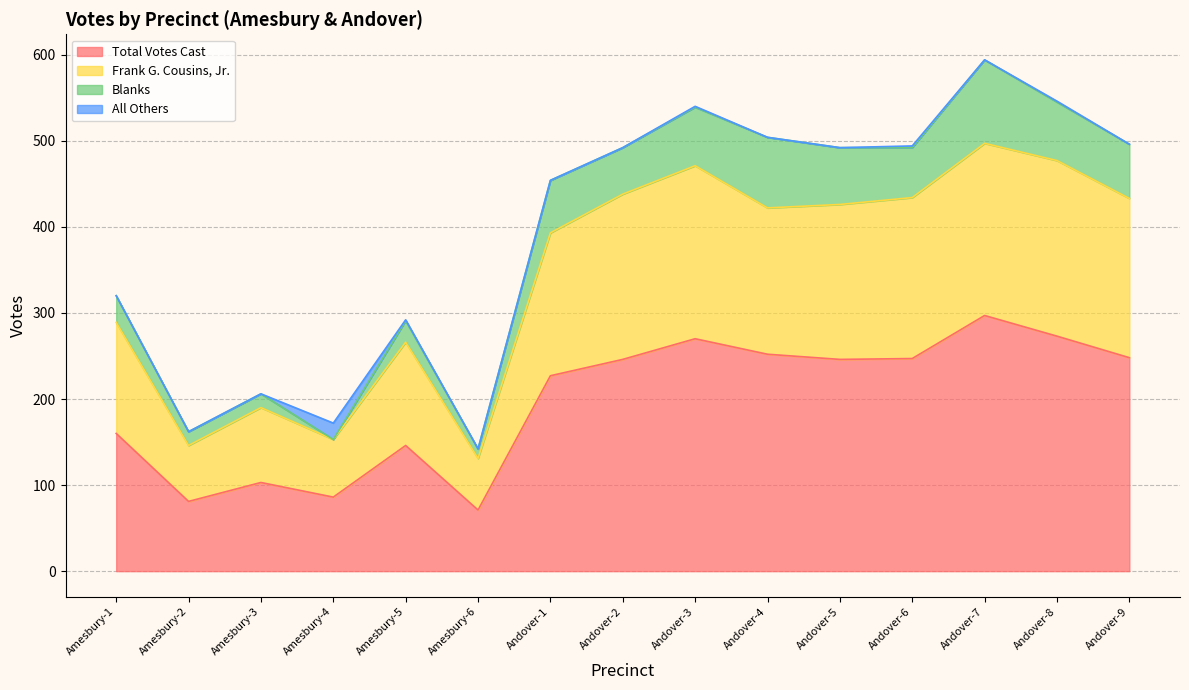

The value of Frank G. Cousins, Jr. at Andover-1 is 515. True or false?

False